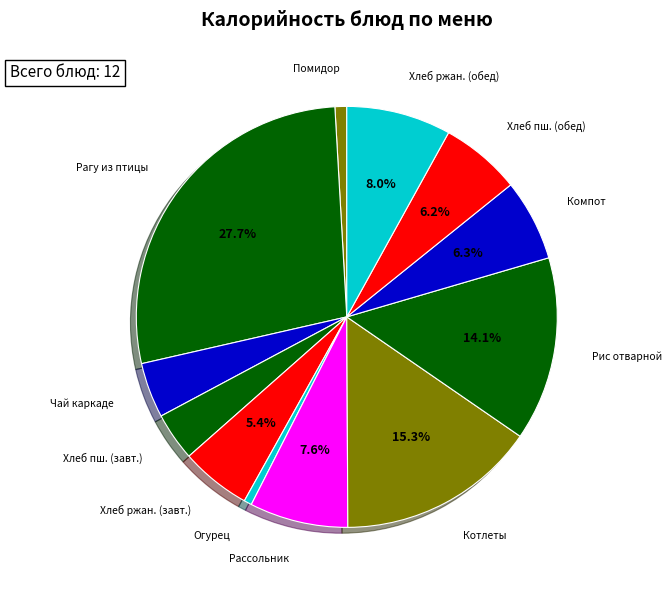

How many slices are in this pie chart?

12